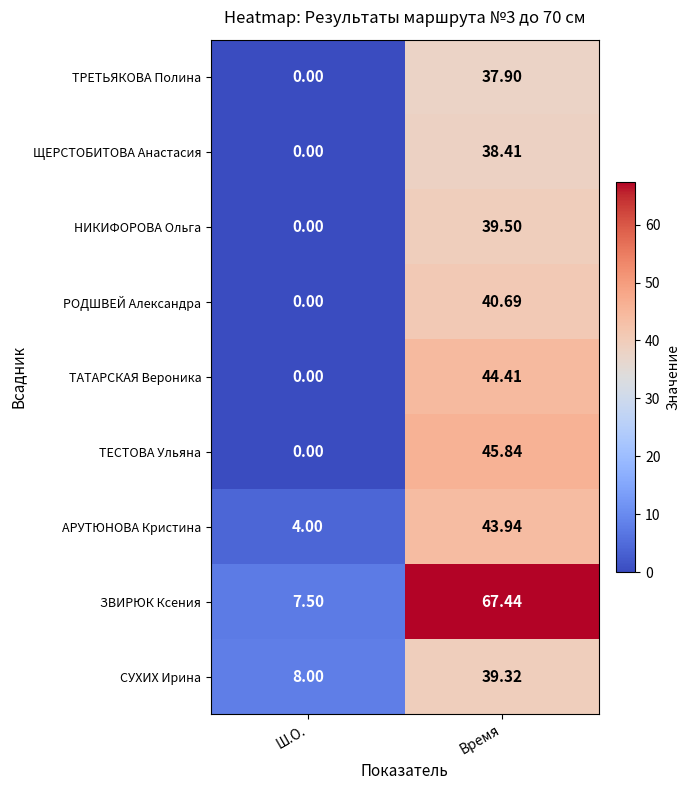

At which label does ТЕСТОВА Ульяна reach its peak?

Время